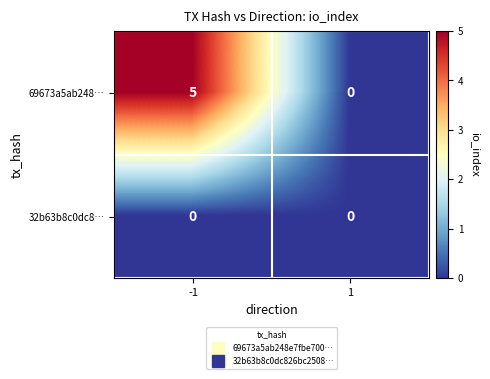

What is the greatest value displayed?

5